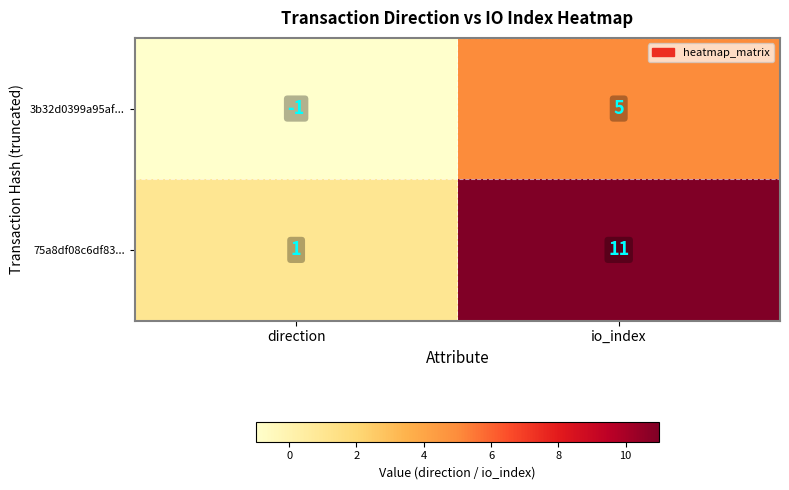

Reading left to right, extract all data points from this chart.

3b32d0399a95af...: -1	5
75a8df08c6df83...: 1	11